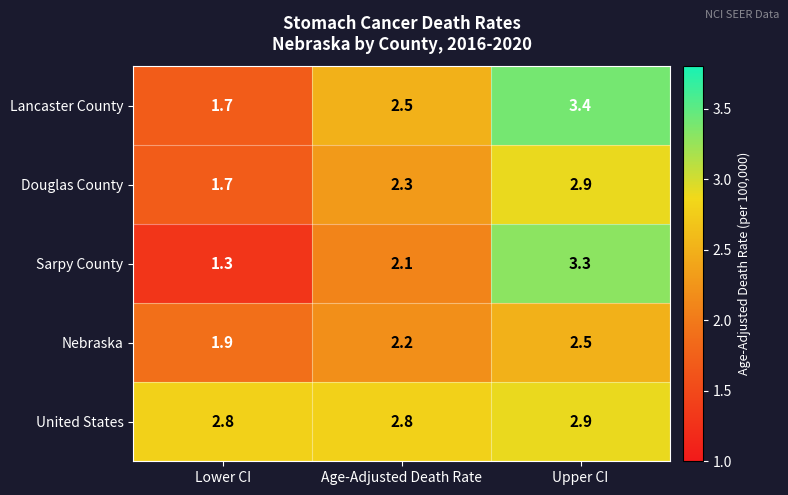

Between Age-Adjusted Death Rate and Upper CI, which series saw the biggest shift?

Sarpy County